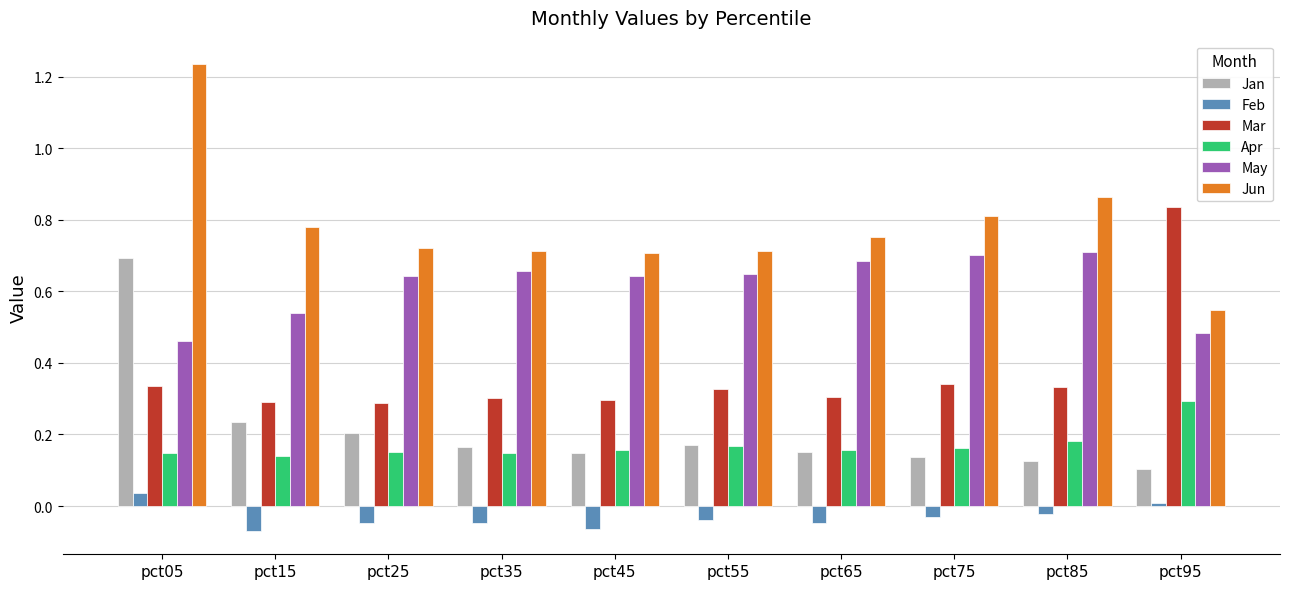

Between pct05 and pct15, which series saw the biggest shift?

Jan